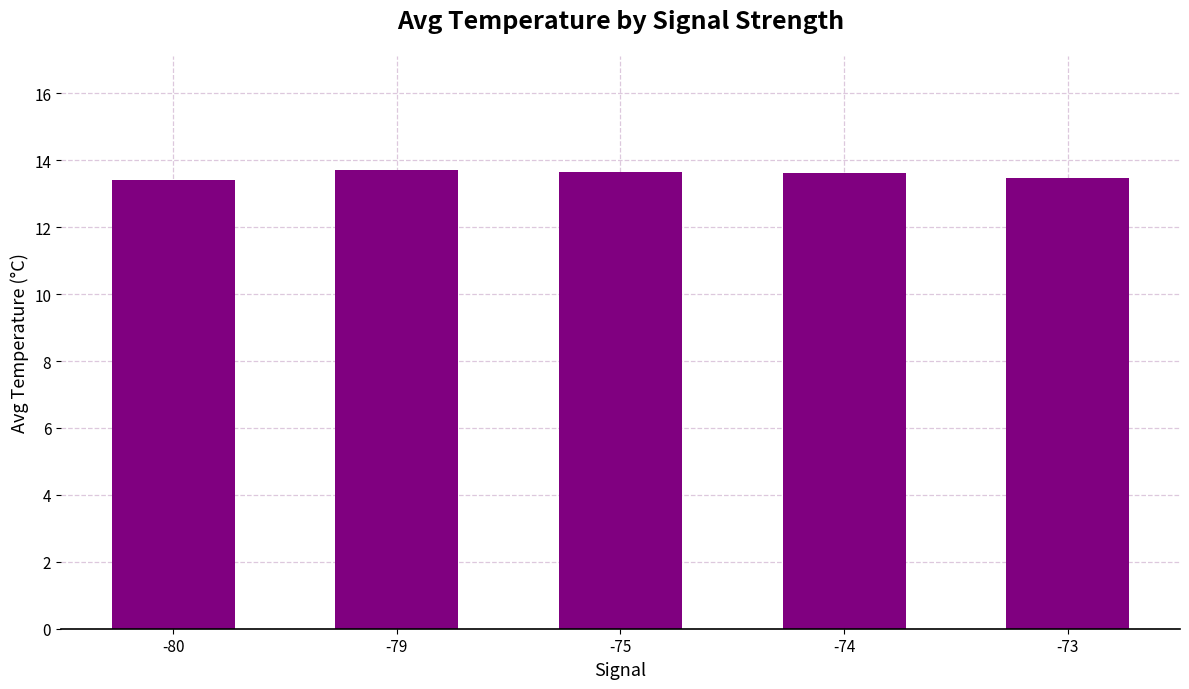

How many values are between 13 and 14?

5